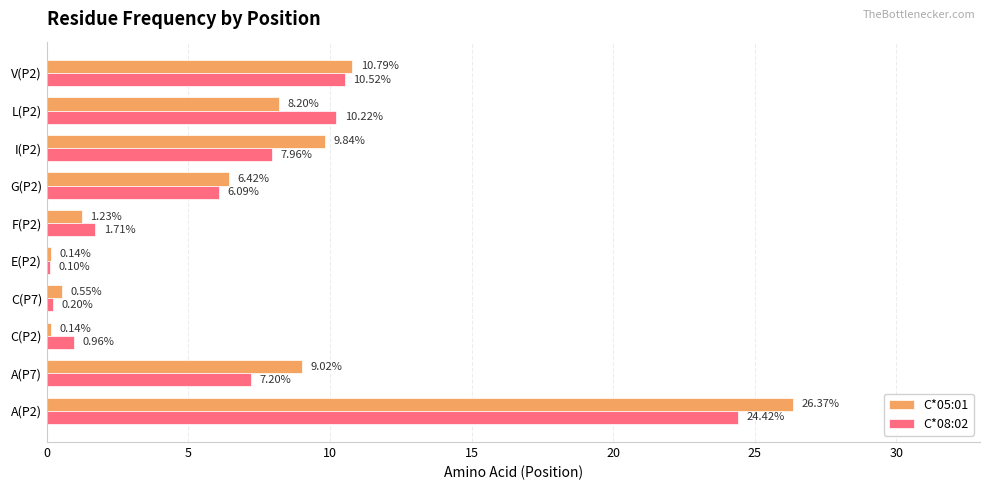

Rank the series by their average value, from highest to lowest.

C*05:01, C*08:02